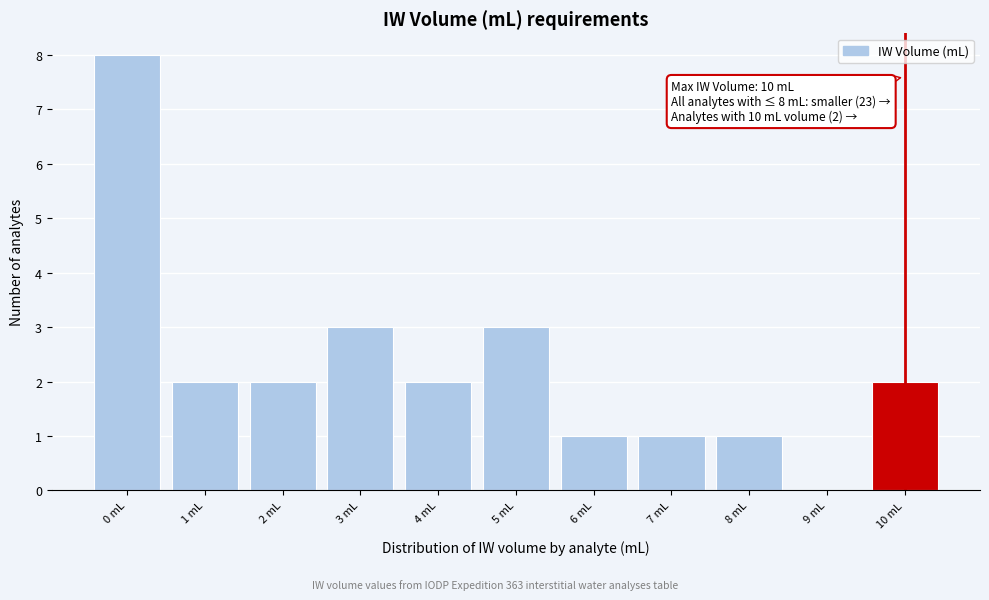

Reading right to left, extract all data points from this chart.

10 mL=2	9 mL=0	8 mL=1	7 mL=1	6 mL=1	5 mL=3	4 mL=2	3 mL=3	2 mL=2	1 mL=2	0 mL=8